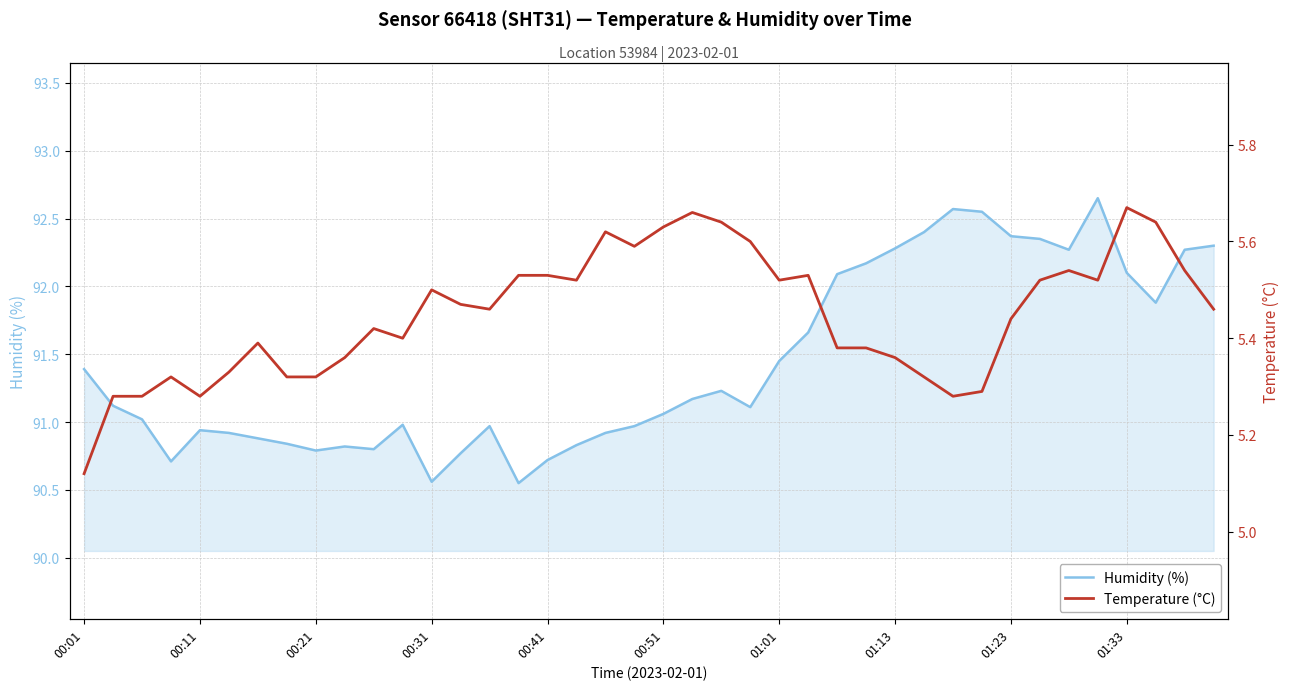

What is the value of the humidity point at the 22nd from the left?

91.2